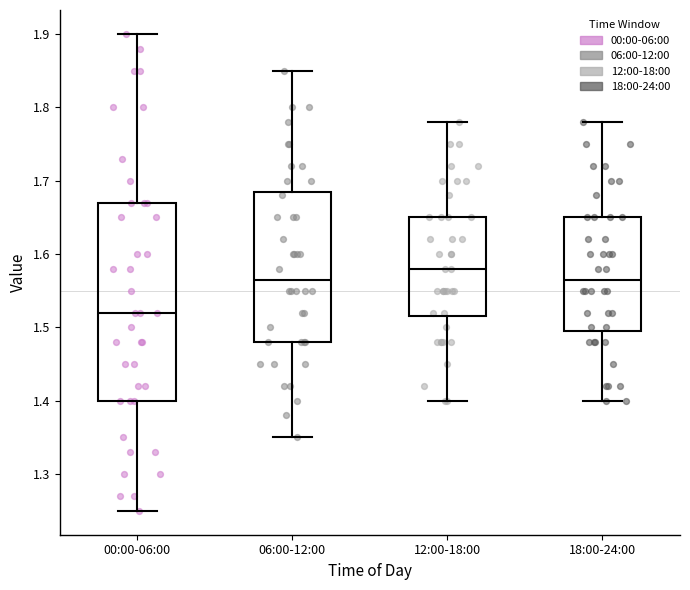

Reading left to right, transcribe this box plot: for each box, give where its median line is, the range the box spans, and where its two whiskers end, as read against the y-axis. The values are not printed on the chart, so give them approximately, as read against the axis.

00:00-06:00: median 1.52, box 1.40 to 1.67, whiskers 1.25 to 1.90
06:00-12:00: median 1.57, box 1.48 to 1.69, whiskers 1.35 to 1.85
12:00-18:00: median 1.58, box 1.52 to 1.65, whiskers 1.40 to 1.78
18:00-24:00: median 1.57, box 1.50 to 1.65, whiskers 1.40 to 1.78